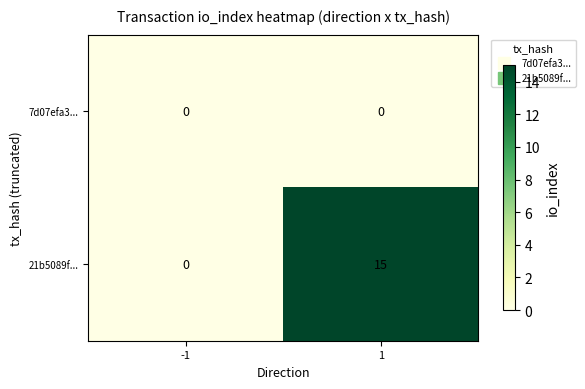

What is the sum of the 21b5089f... values at -1 and 1?

15